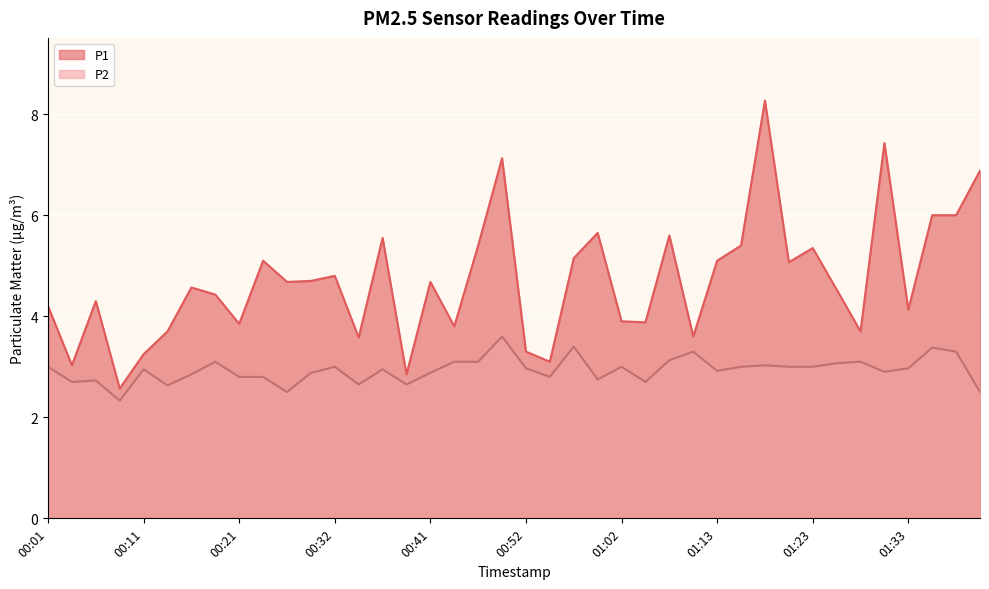

How many data points in P1 are less than 4?

14